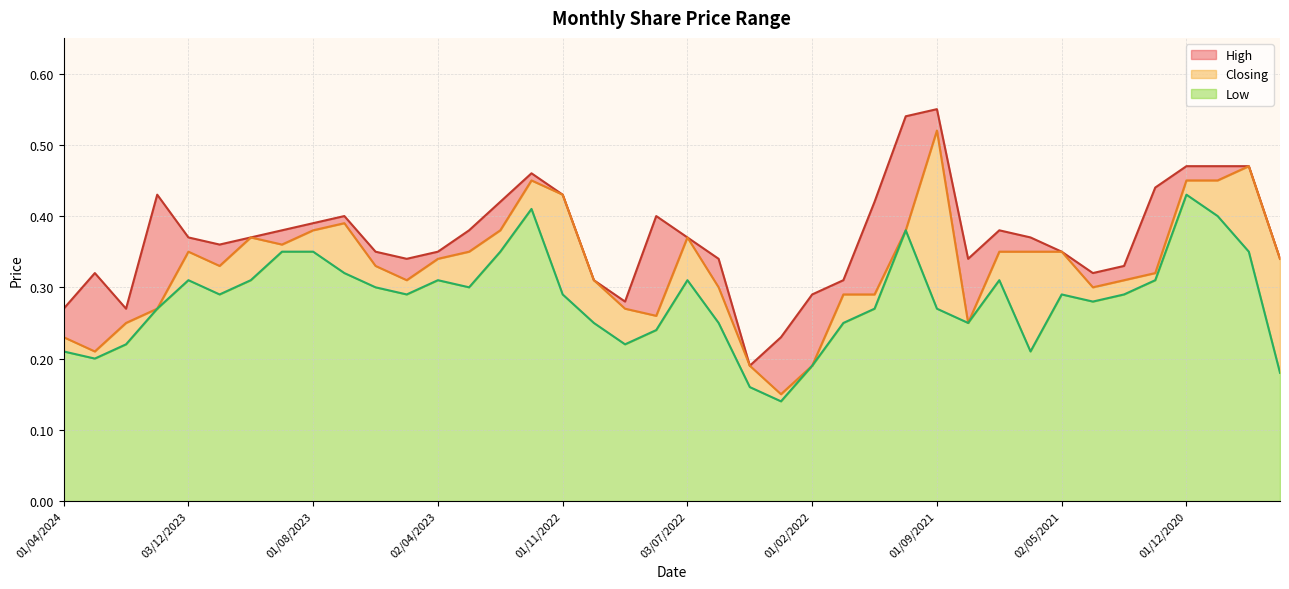

Does the chart have visible grid lines?

Yes